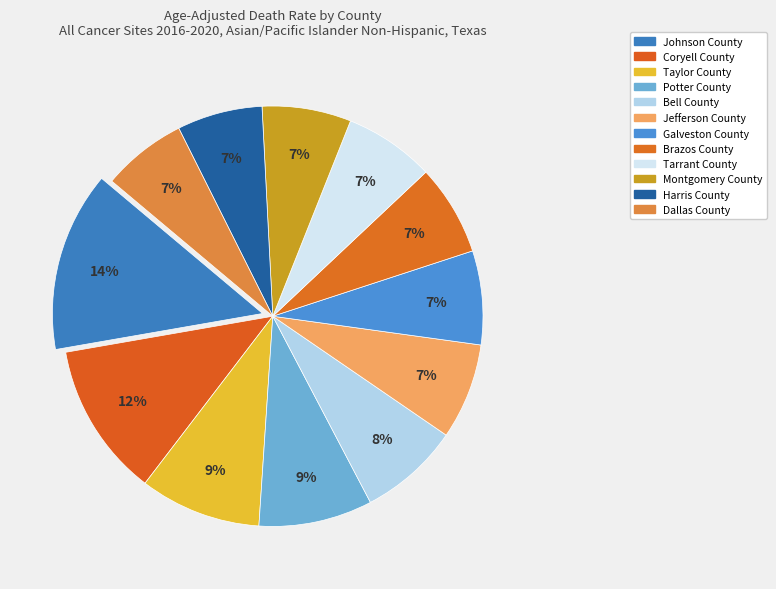

To the nearest percent, what portion does Harris County represent?

7%